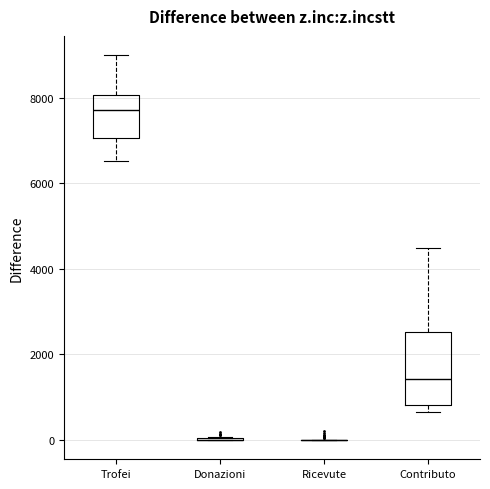

Comparing the boxes themselves (not the whiskers), which one is the tallest?

Contributo